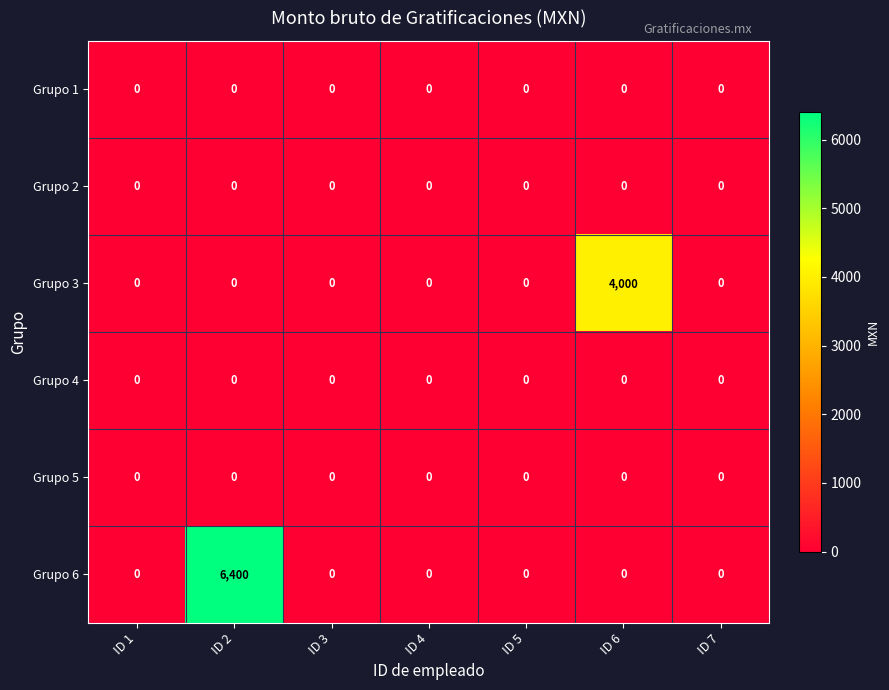

At which category is the sum across all series the highest?

ID 2